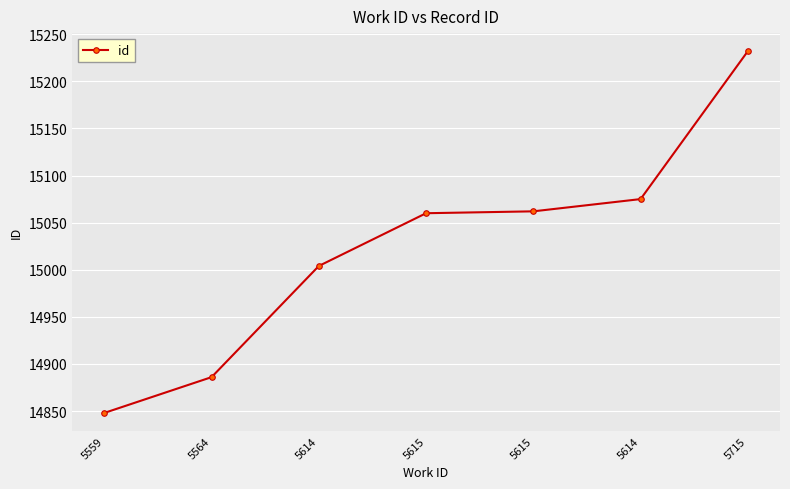

Is this an area chart (filled region under the line)?

No